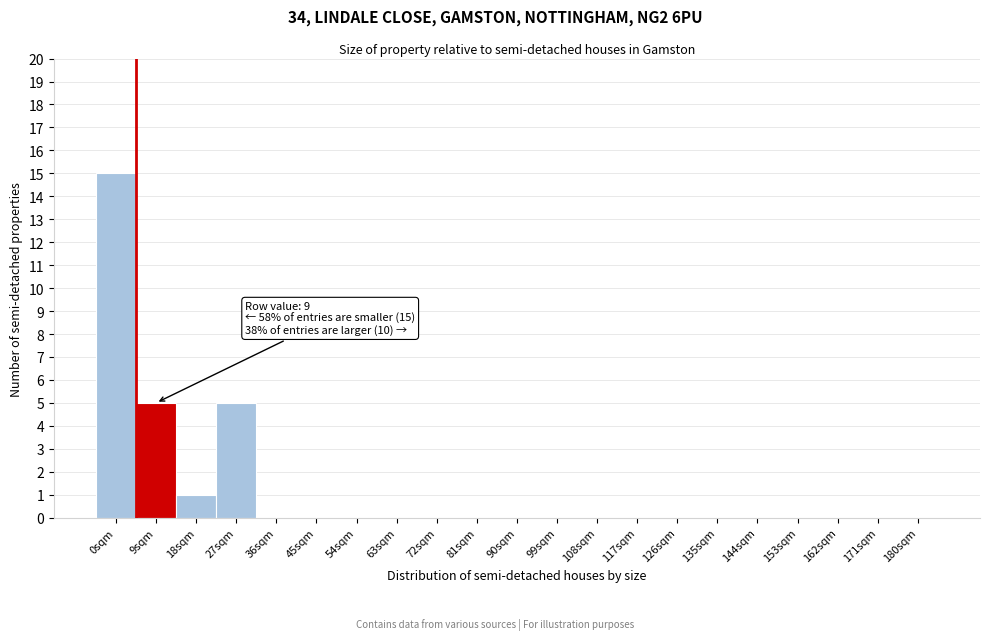

Reading right to left, what are all the values shown in this chart?

180sqm=0	171sqm=0	162sqm=0	153sqm=0	144sqm=0	135sqm=0	126sqm=0	117sqm=0	108sqm=0	99sqm=0	90sqm=0	81sqm=0	72sqm=0	63sqm=0	54sqm=0	45sqm=0	36sqm=0	27sqm=5	18sqm=1	9sqm=5	0sqm=15